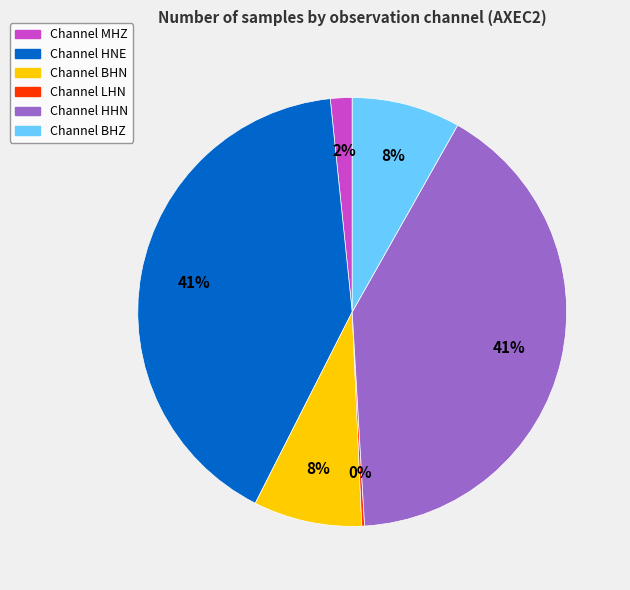

To the nearest percent, what is the difference between the largest and smallest slice percentages?

41%